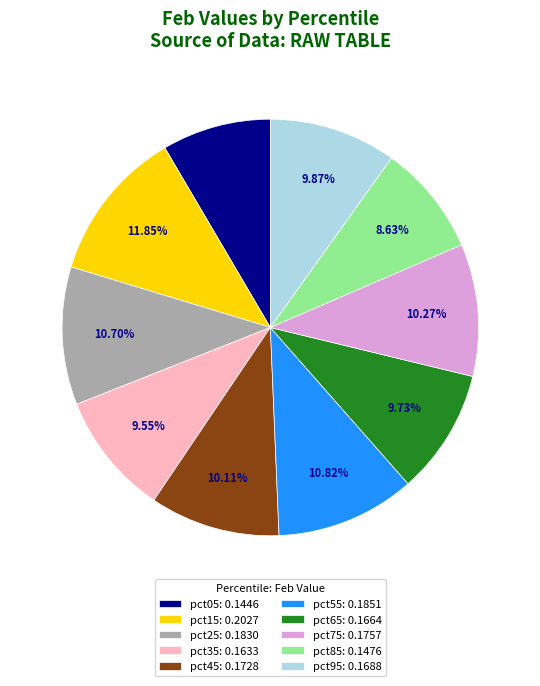

How many segments does this pie chart have?

10